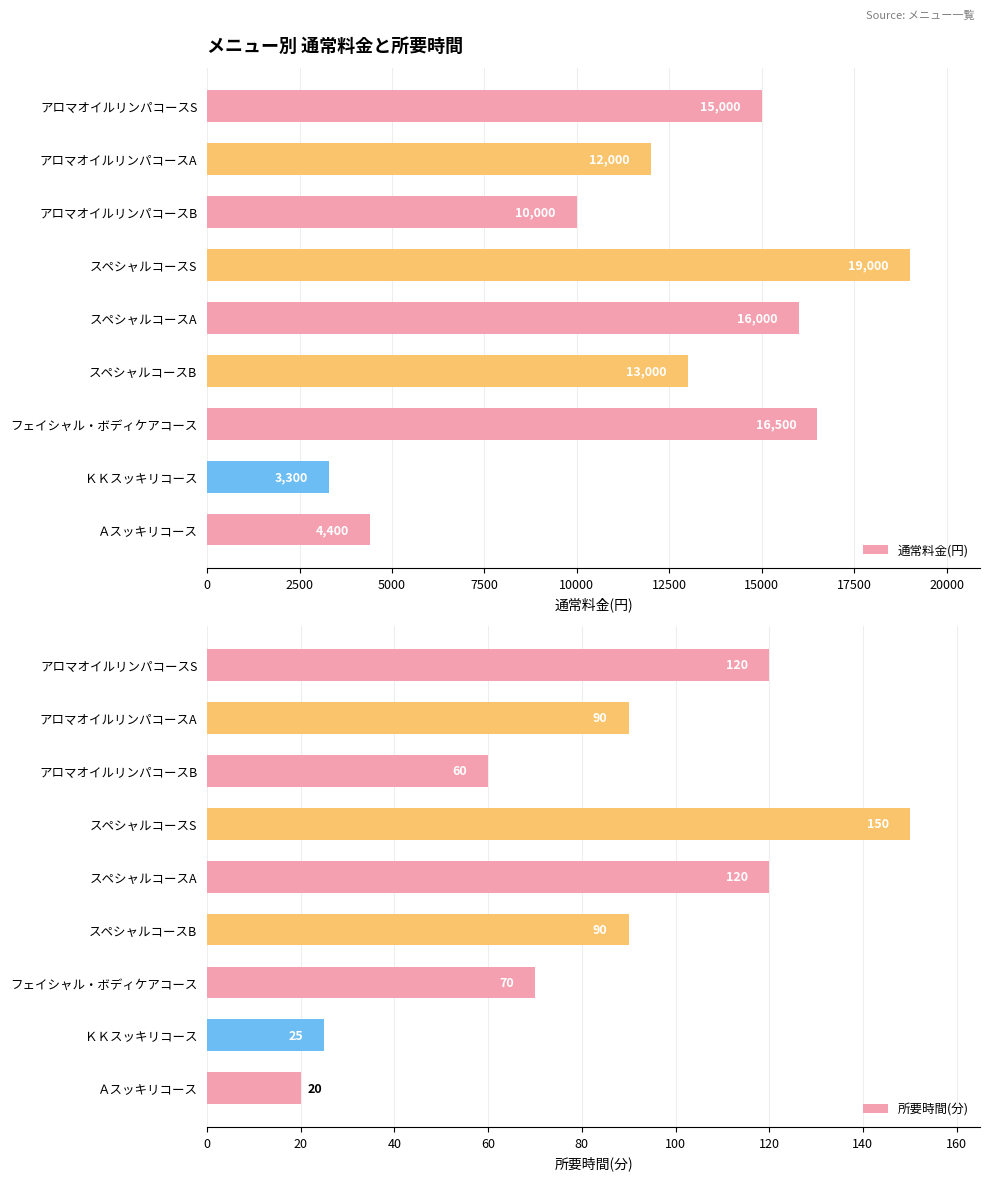

What is the value of the 通常料金(円) bar at the 3rd from the left?

10000